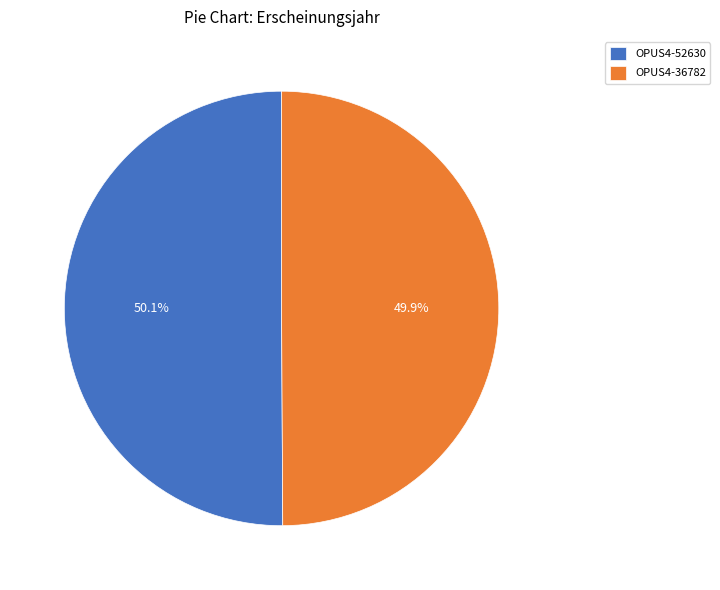

Do OPUS4-36782 and OPUS4-52630 together represent more than half of the pie?

Yes